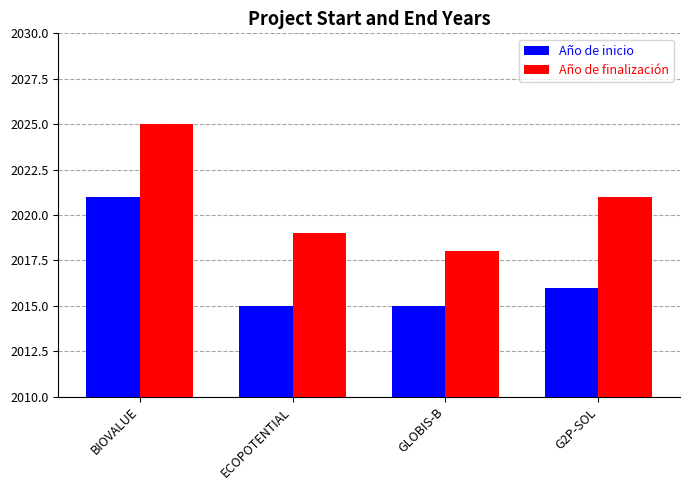

What is the difference between the maximum and second lowest values in the Año de inicio series?

6